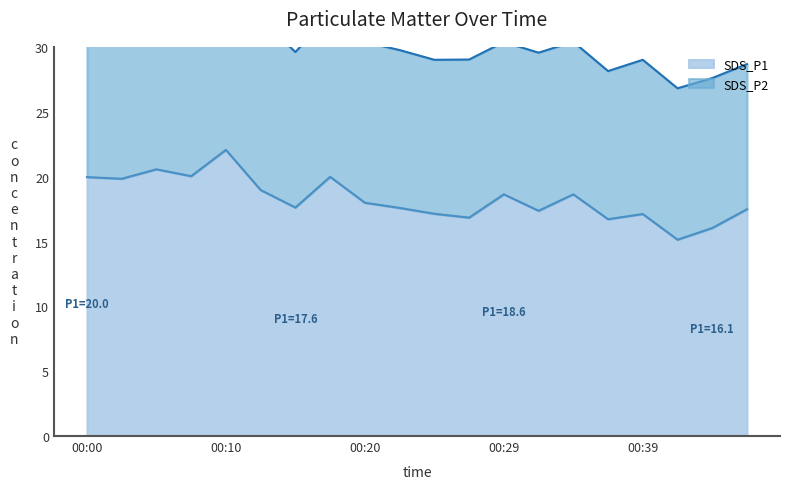

What is the sum of all values?

366.0